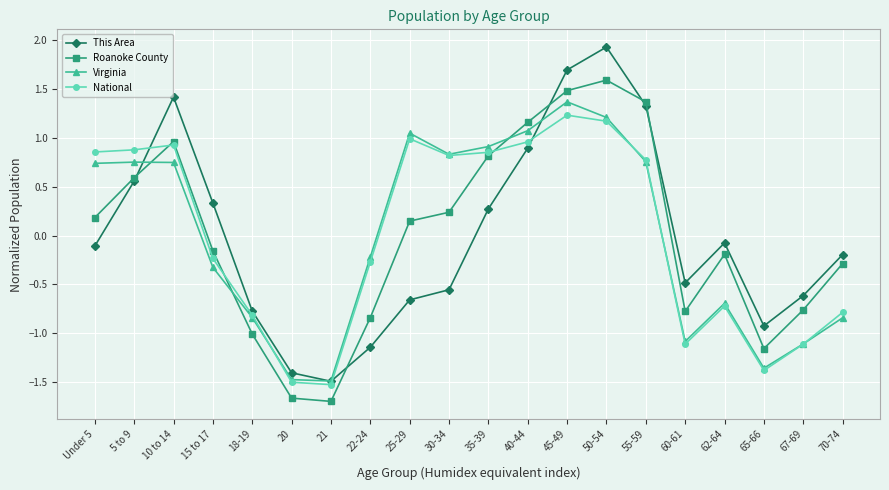

What position from the left is 5 to 9?

2